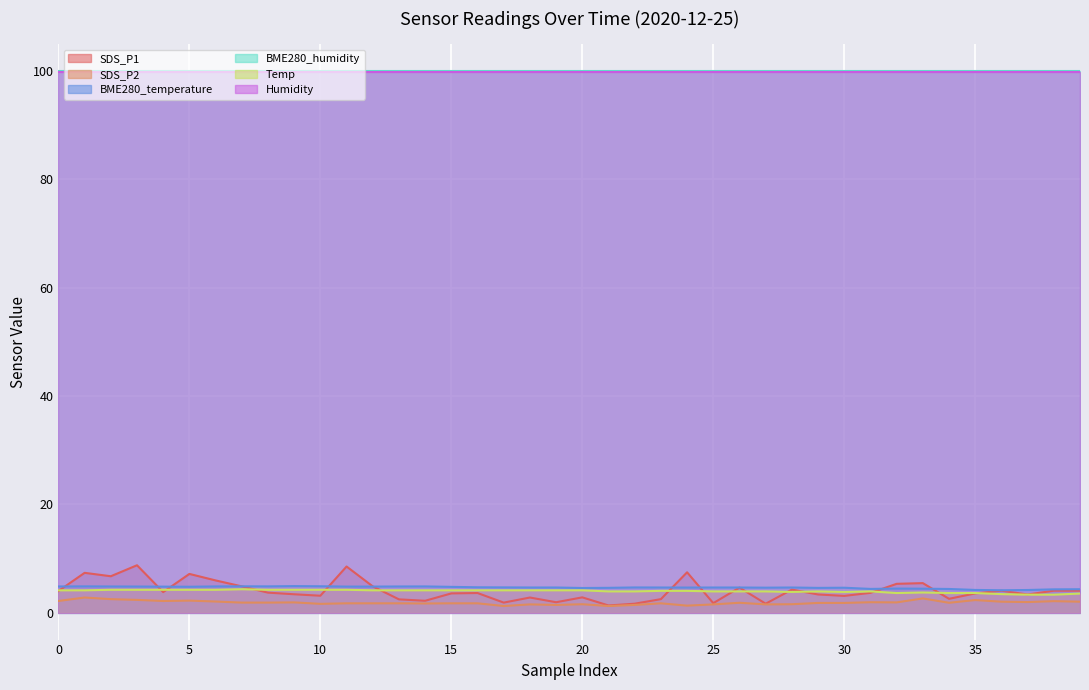

How many lines are shown in the chart?

6